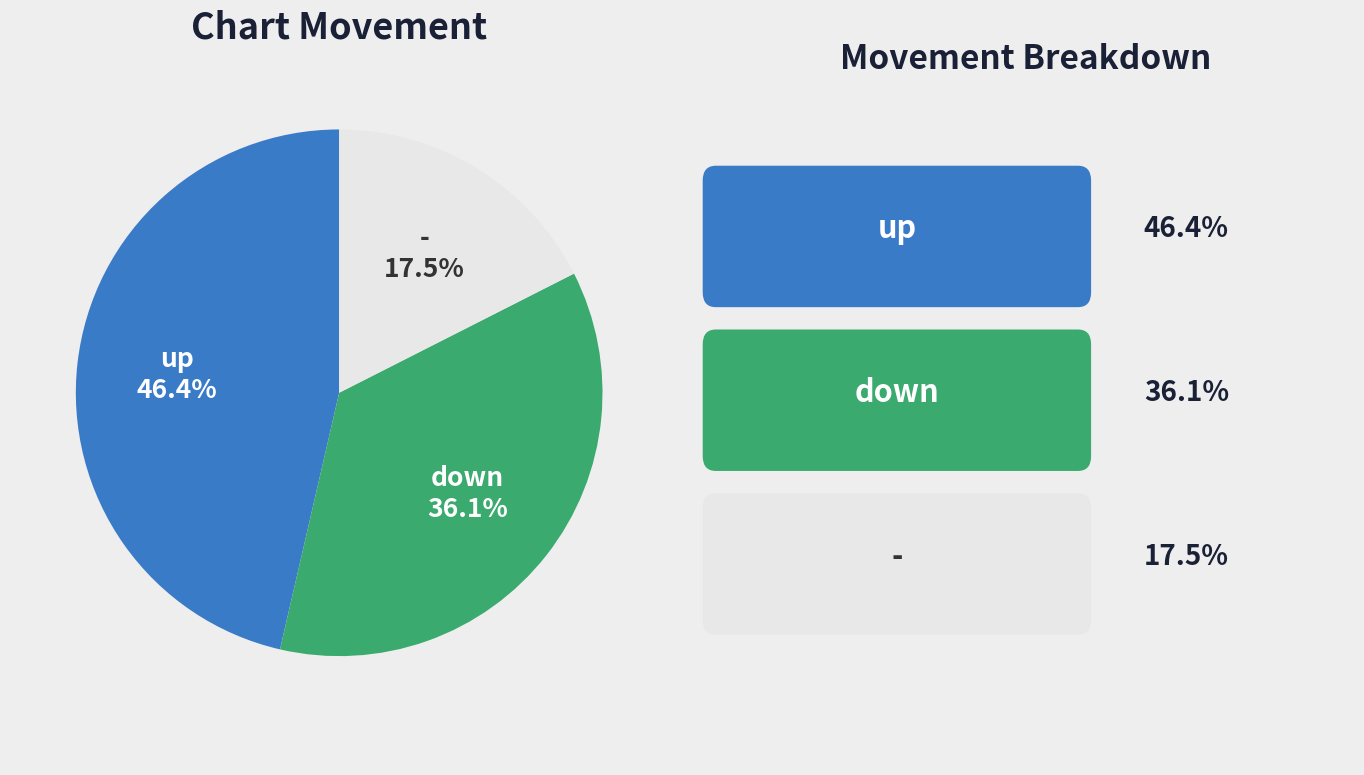

Is there any slice that represents more than half of the pie?

No